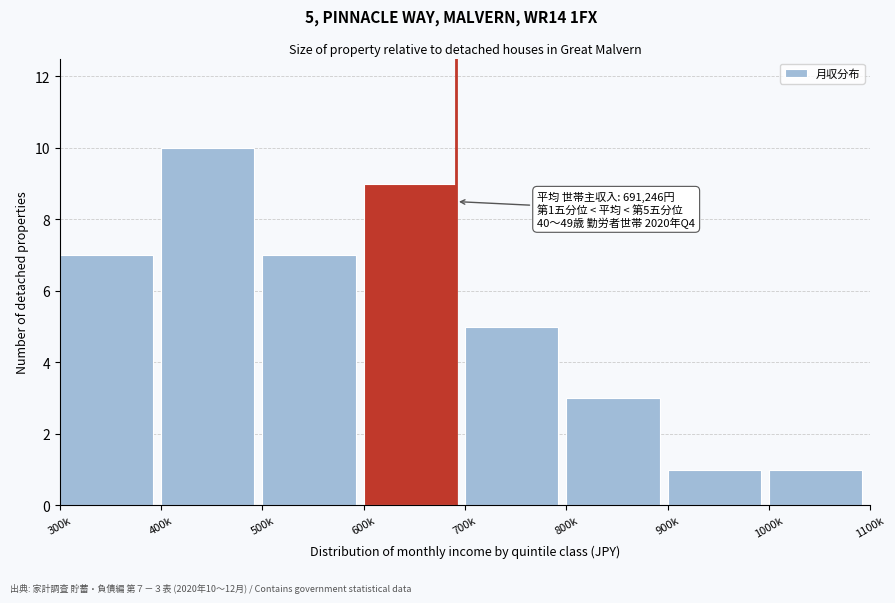

Reading right to left, transcribe all the data shown in this chart.

1	1	3	5	9	7	10	7